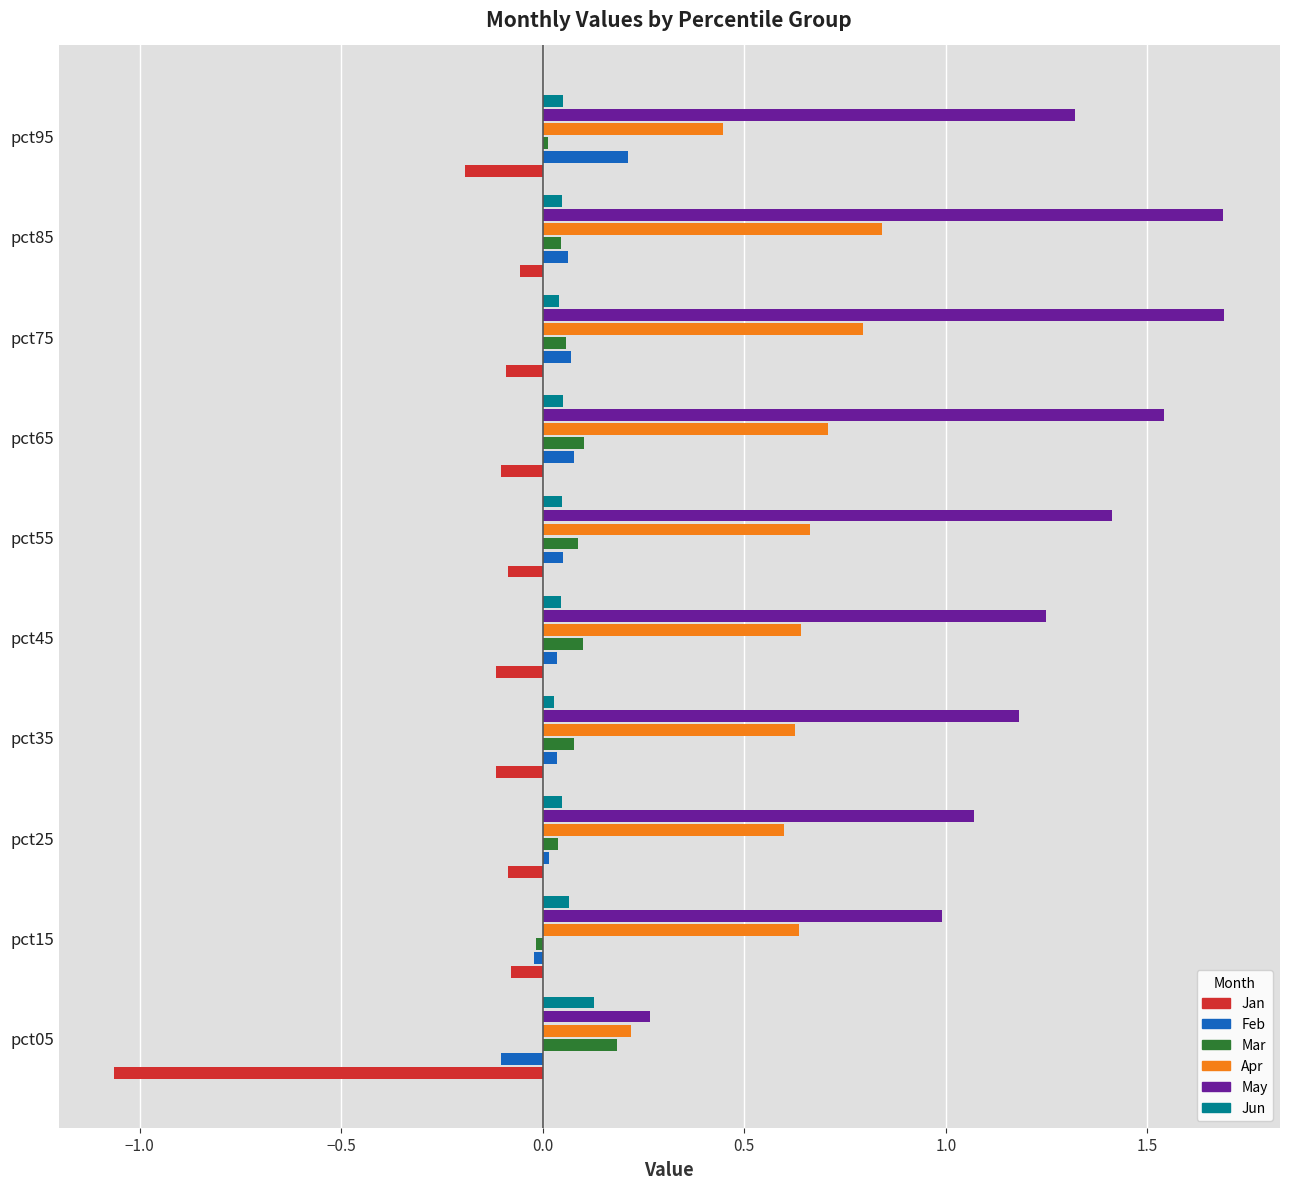

Which category has the lowest value in the May series?

pct05